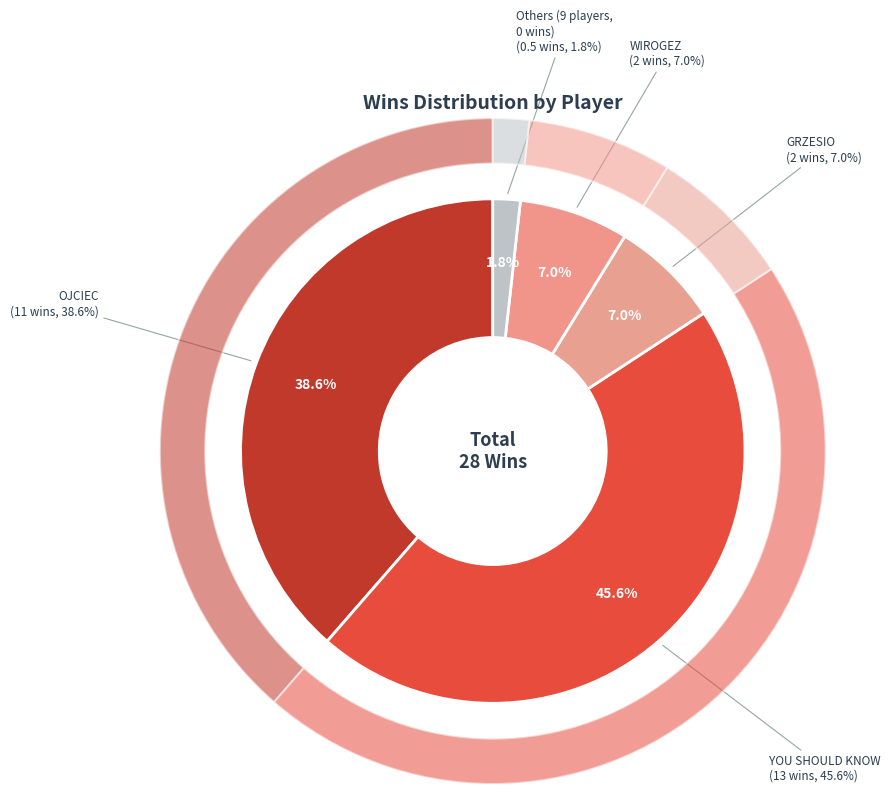

Is KRONIKARZ the majority of the pie?

No